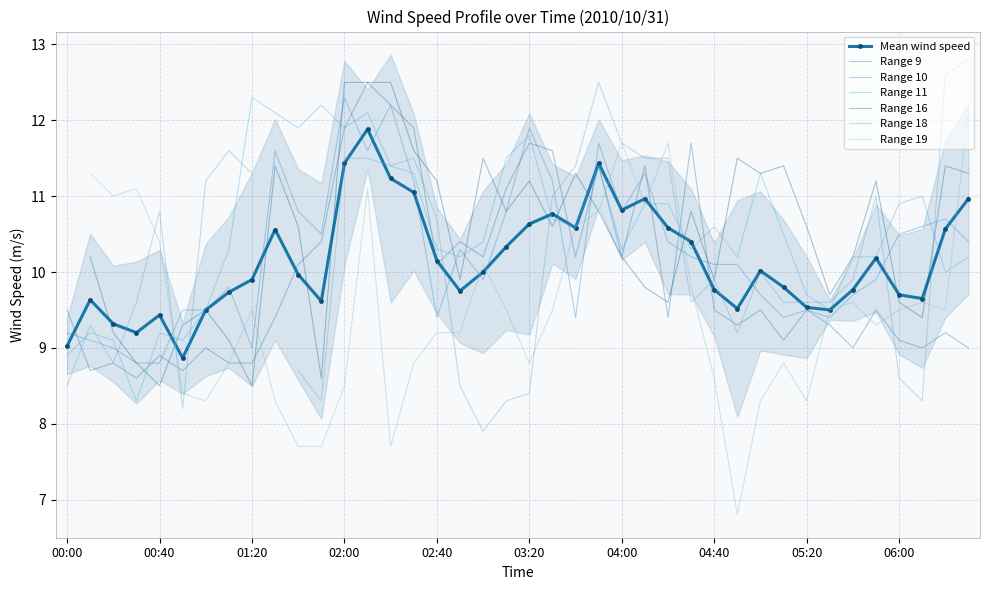

The value of Mean wind speed at 04:00 is 10.8. True or false?

True